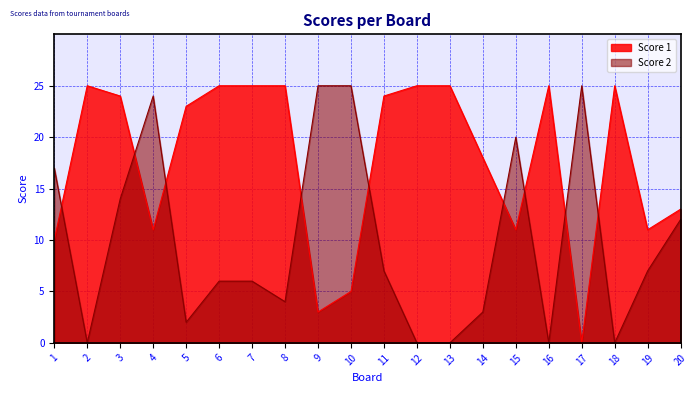

List the series in order of their peak value, highest first.

Score 1, Score 2